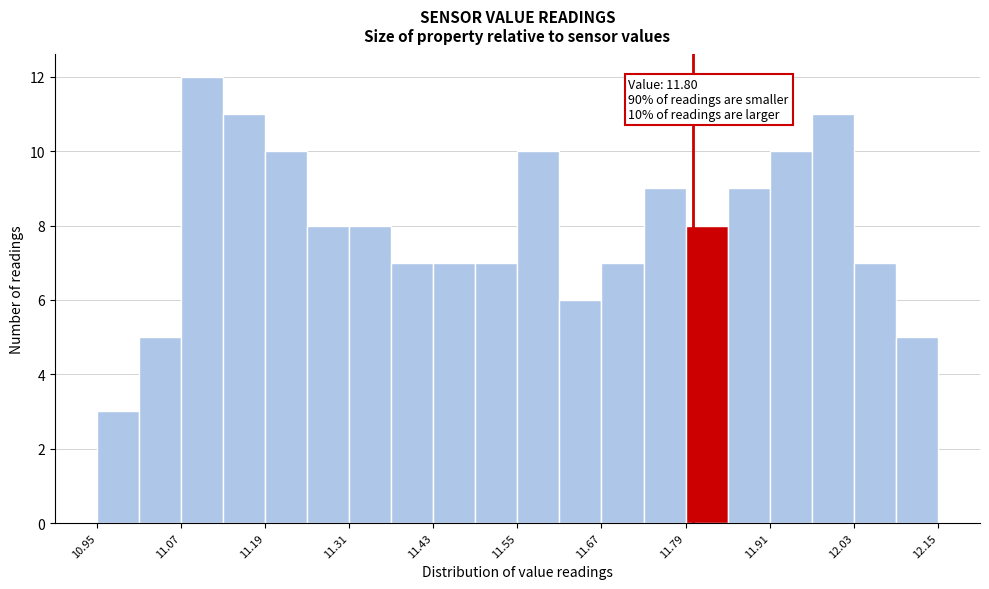

Around what value on the x-axis is the tallest bar? Give the approximate position of its centre, as read against the axis.

11.10